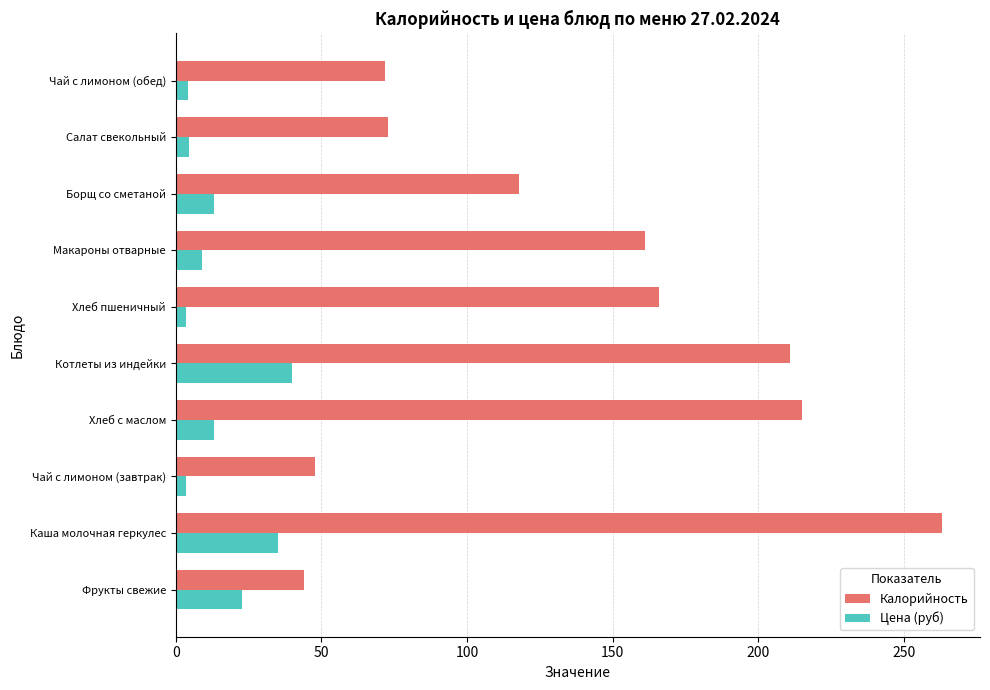

What are all the series names shown in the legend?

Калорийность, Цена (руб)